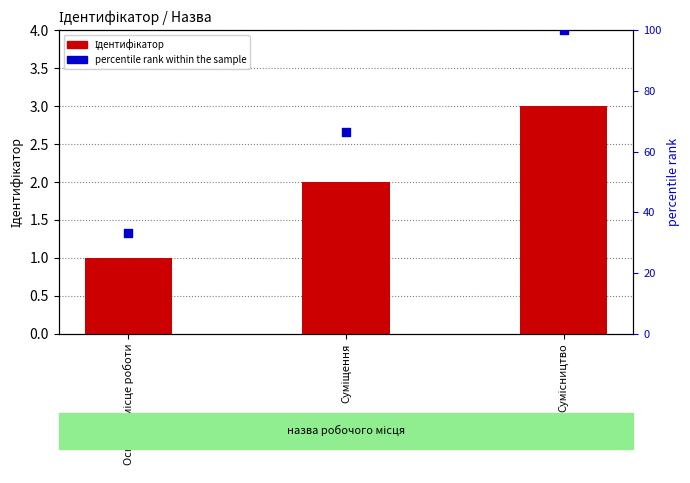

Which series reaches the maximum Y coordinate?

percentile rank within the sample